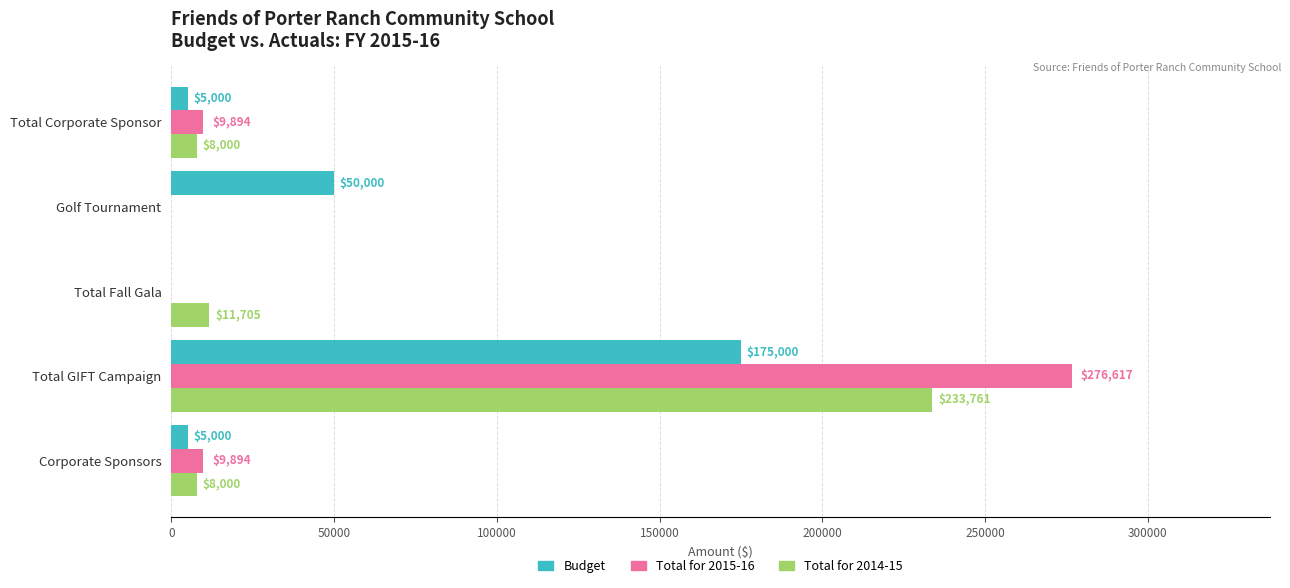

Which label corresponds to the largest value in the chart?

Total GIFT Campaign